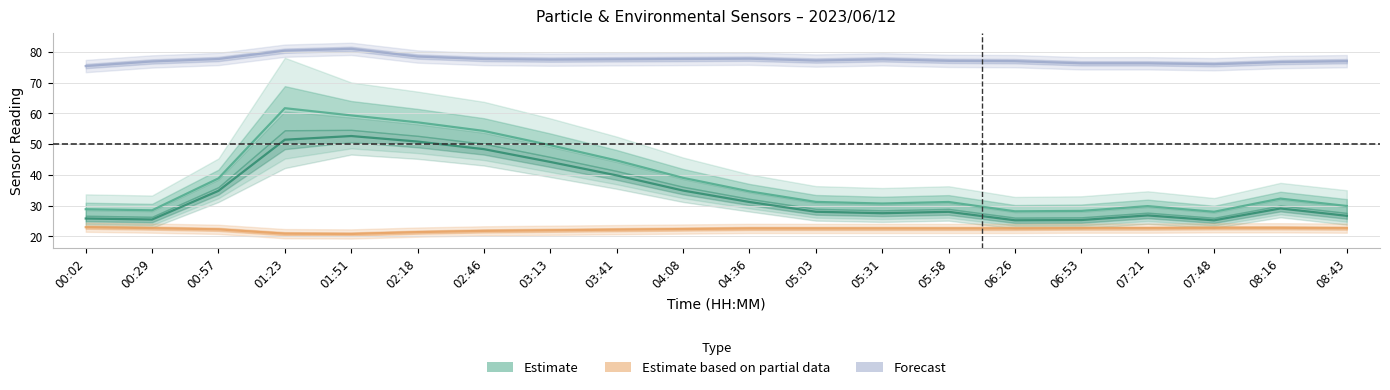

Reading left to right, transcribe all the data shown in this chart.

SDS_P1 (Estimate): 28.9	28.5	38.9	61.7	59.4	57.1	54.3	49.7	44.7	39.0	34.6	31.2	30.7	31.2	28.2	28.3	29.9	28.0	32.3	29.9
SDS_P2 (Partial estimate): 25.8	25.5	34.8	51.5	52.6	50.9	48.4	44.2	39.9	34.9	31.2	28.0	27.6	28.0	25.2	25.3	26.8	25.2	29.1	26.7
Temperature (°C, Forecast): 23.0	22.7	22.3	20.9	20.8	21.4	21.8	22.0	22.2	22.4	22.6	22.6	22.6	22.6	22.6	22.7	22.7	22.8	22.8	22.7
Humidity (%): 75.4	76.9	77.7	80.4	81.0	78.5	77.7	77.5	77.6	77.7	77.8	77.2	77.6	77.1	77.0	76.3	76.3	76.0	76.7	77.0